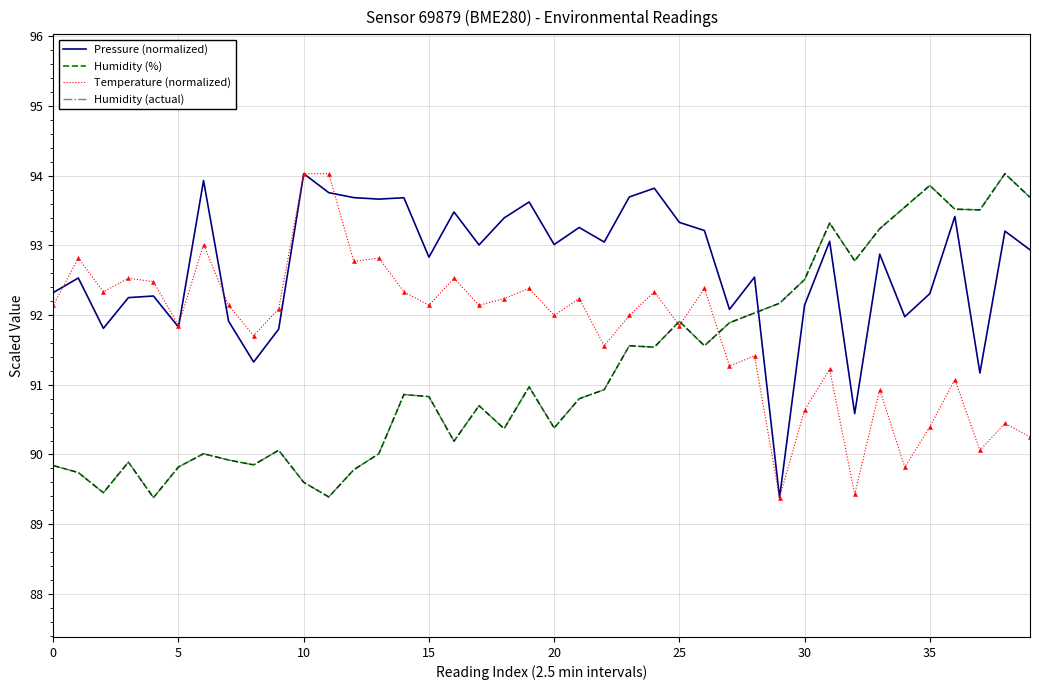

Reading left to right, what are all the values shown in this chart?

Pressure (normalized): 92.3	92.5	91.8	92.3	92.3	91.8	93.9	91.9	91.3	91.8	94.0	93.8	93.7	93.7	93.7	92.8	93.5	93.0	93.4	93.6	93.0	93.3	93.0	93.7	93.8	93.3	93.2	92.1	92.5	89.4	92.1	93.1	90.6	92.9	92.0	92.3	93.4	91.2	93.2	92.9
Humidity (%): 89.8	89.7	89.5	89.9	89.4	89.8	90.0	89.9	89.8	90.1	89.6	89.4	89.8	90.0	90.9	90.8	90.2	90.7	90.4	91.0	90.4	90.8	90.9	91.6	91.5	91.9	91.6	91.9	92.0	92.2	92.5	93.3	92.8	93.2	93.5	93.9	93.5	93.5	94.0	93.7
Temperature (normalized): 92.1	92.8	92.3	92.5	92.5	91.9	93.0	92.1	91.7	92.1	94.0	94.0	92.8	92.8	92.3	92.1	92.5	92.1	92.2	92.4	92.0	92.2	91.6	92.0	92.3	91.9	92.4	91.3	91.4	89.4	90.6	91.2	89.4	90.9	89.8	90.4	91.1	90.1	90.4	90.3
Humidity (actual): 89.8	89.7	89.5	89.9	89.4	89.8	90.0	89.9	89.8	90.1	89.6	89.4	89.8	90.0	90.9	90.8	90.2	90.7	90.4	91.0	90.4	90.8	90.9	91.6	91.5	91.9	91.6	91.9	92.0	92.2	92.5	93.3	92.8	93.2	93.5	93.9	93.5	93.5	94.0	93.7